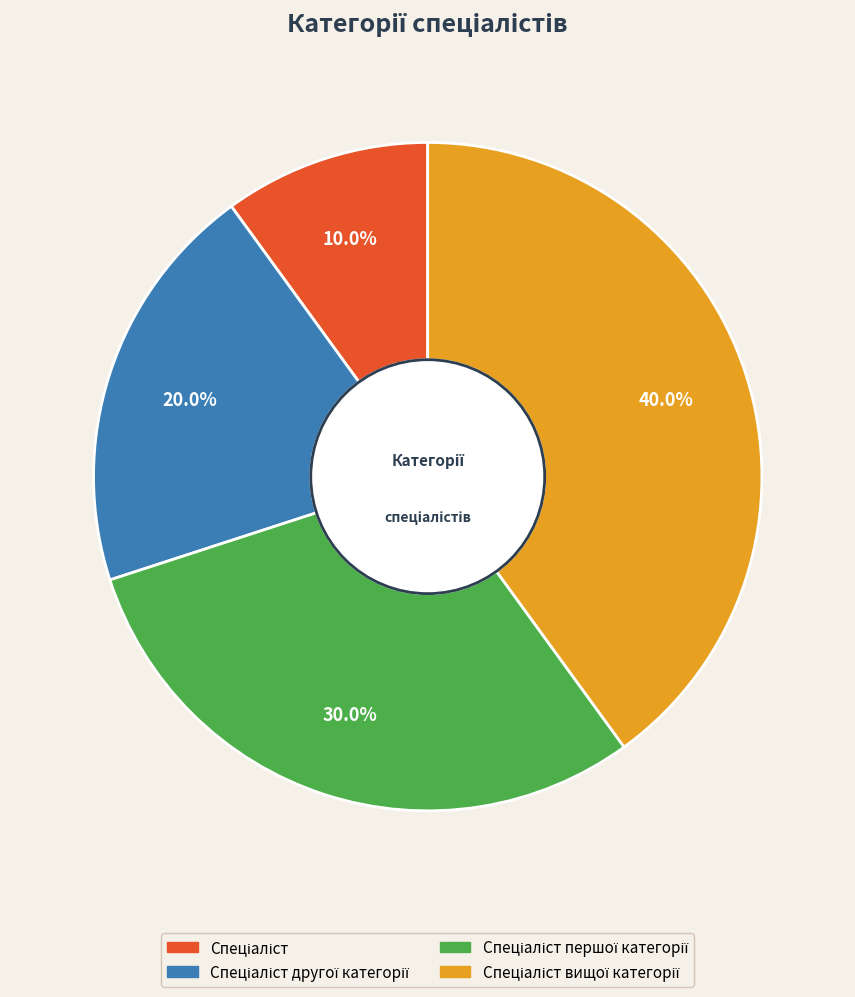

Is there any slice that represents more than half of the pie?

No